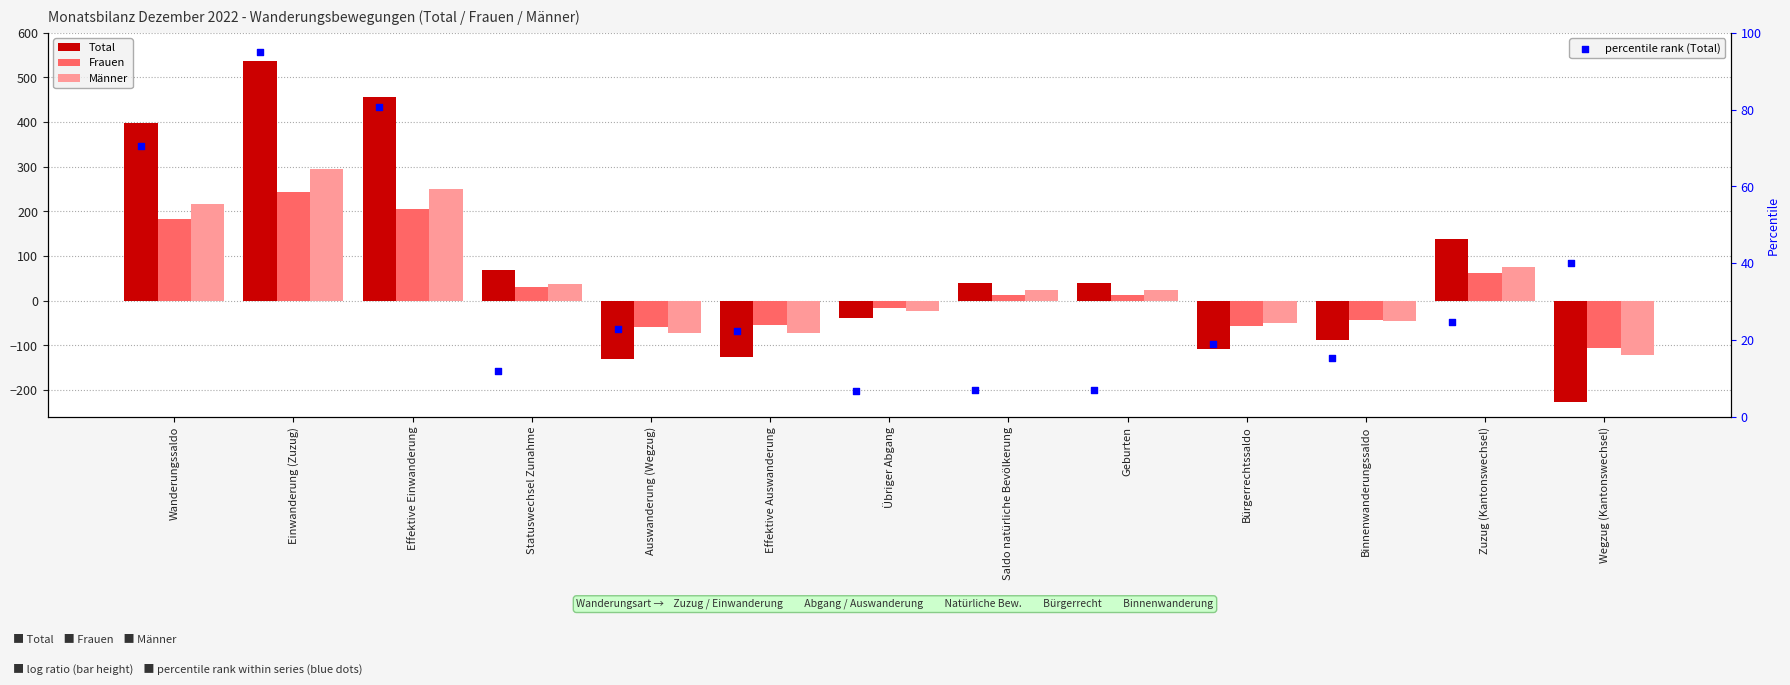

Which series reaches the maximum Y coordinate?

Total